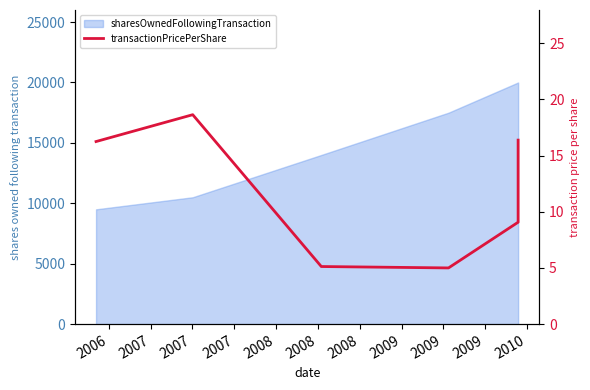

How many lines are shown in the chart?

1